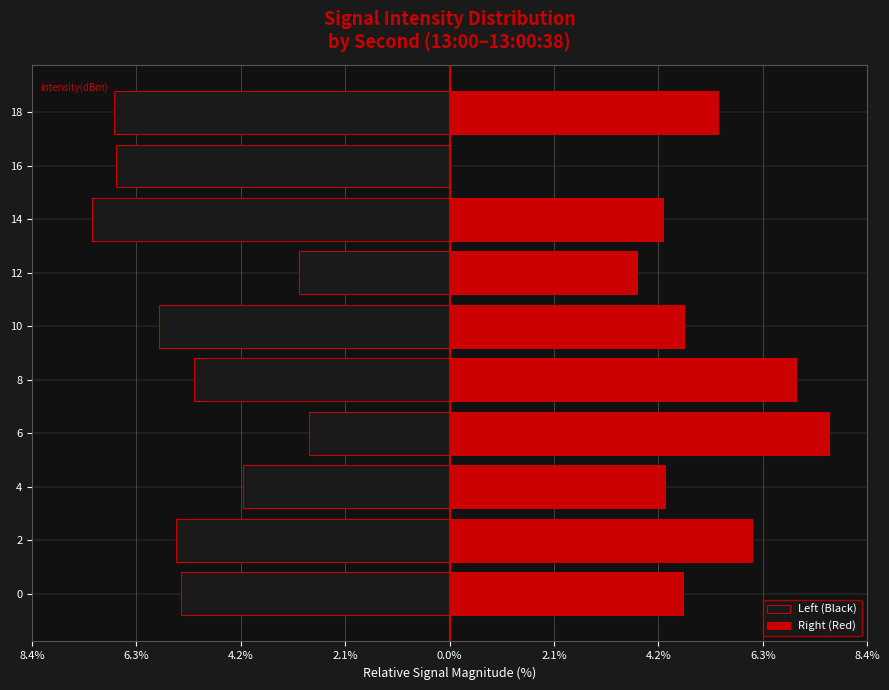

Are the bars grouped side by side (vs. stacked)?

Yes